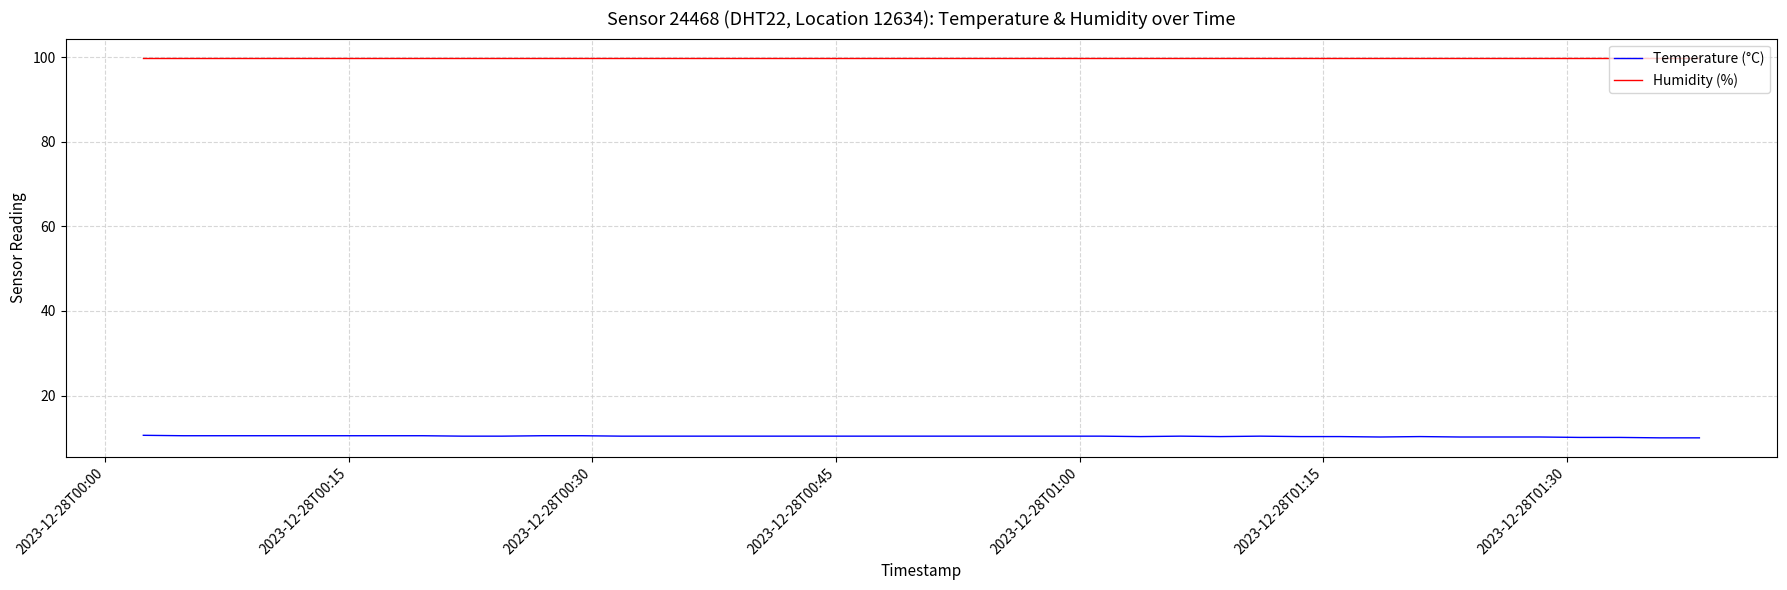

Which series has the largest total across all categories?

Humidity (%)